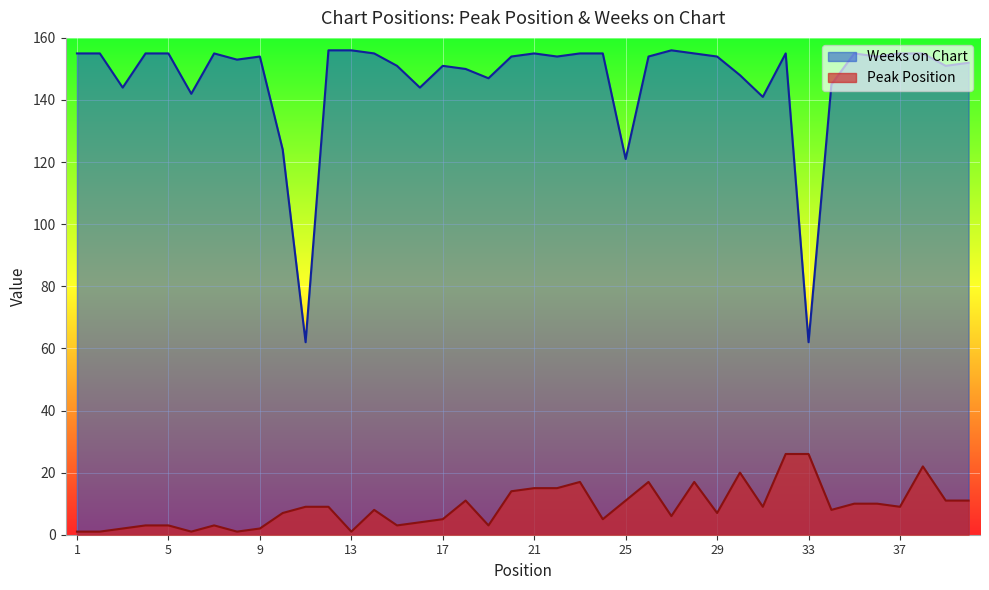

At how many categories does at least one series exceed 78?

38